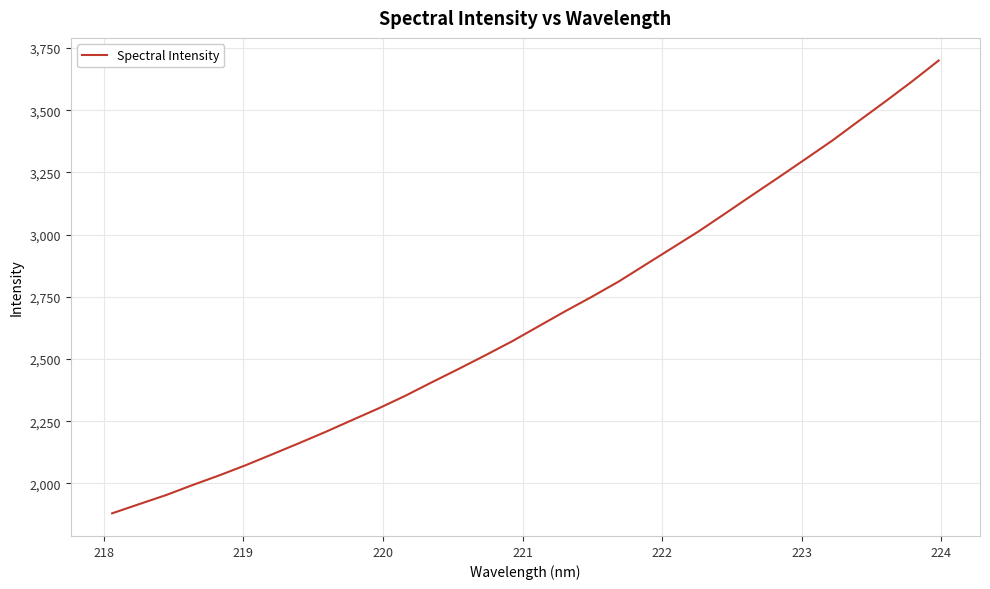

What is the difference between the maximum and second lowest values?

1783.3